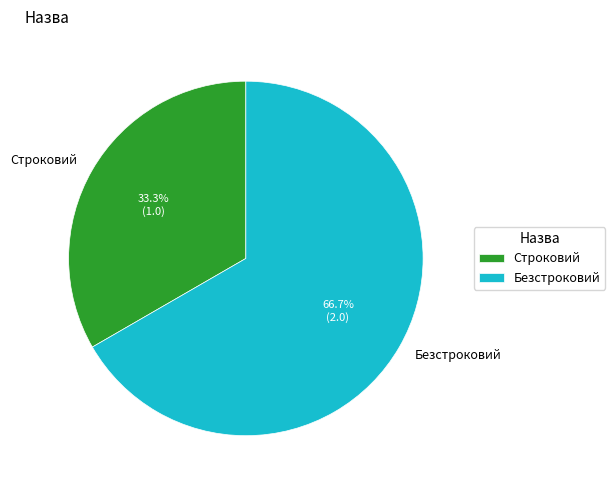

To the nearest percent, what is the combined percentage of Строковий and Безстроковий?

100%